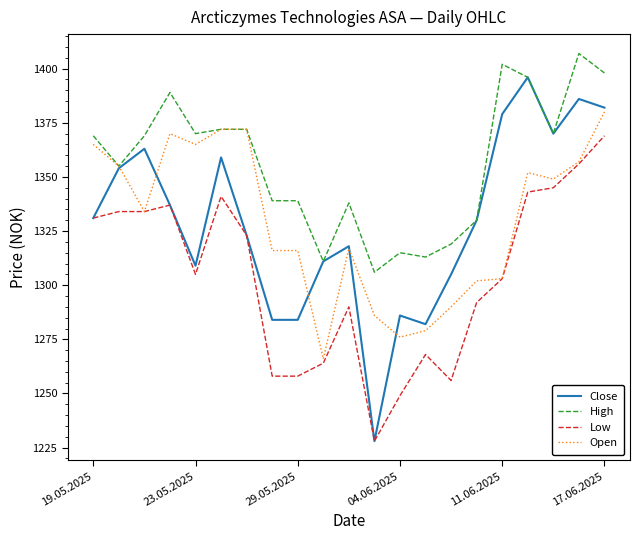

What is the highest value of the High series?

1407